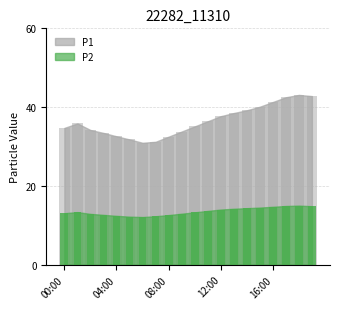

Rank the series by their maximum value, from highest to lowest.

P1, P2